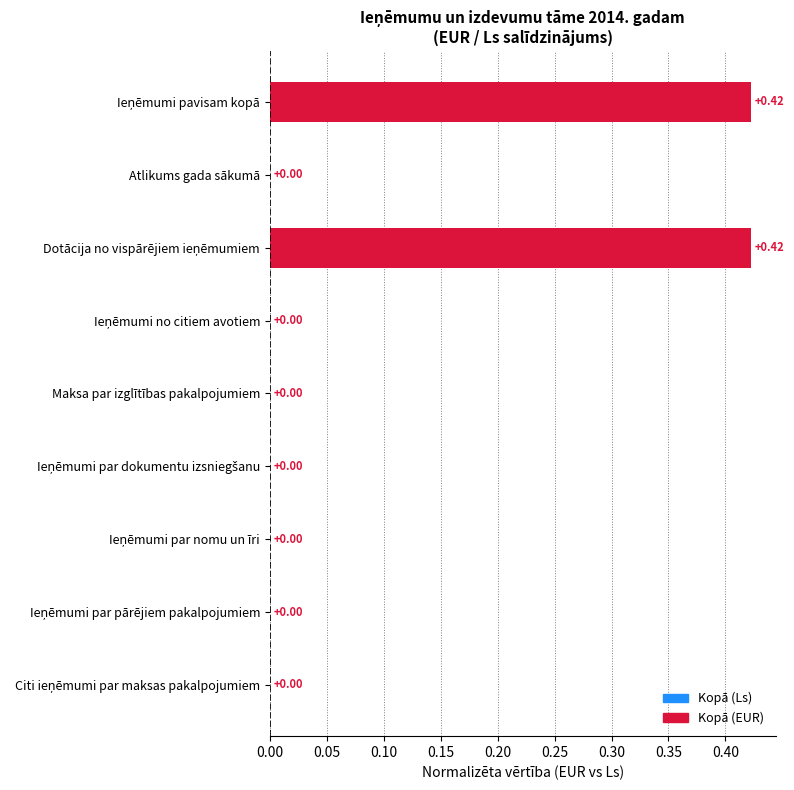

What is the sum of all values?

0.8